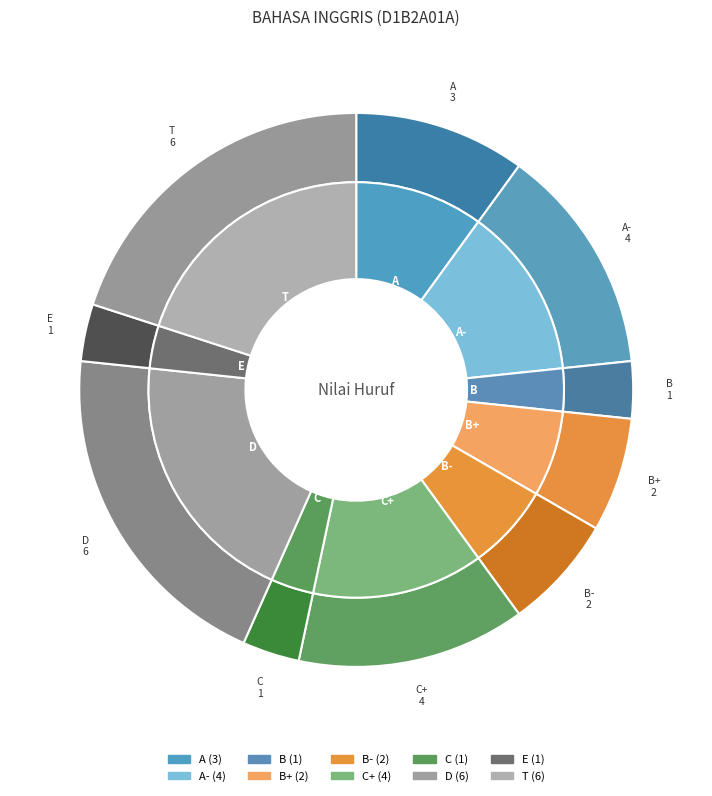

To the nearest percent, what is the average slice percentage?

10%